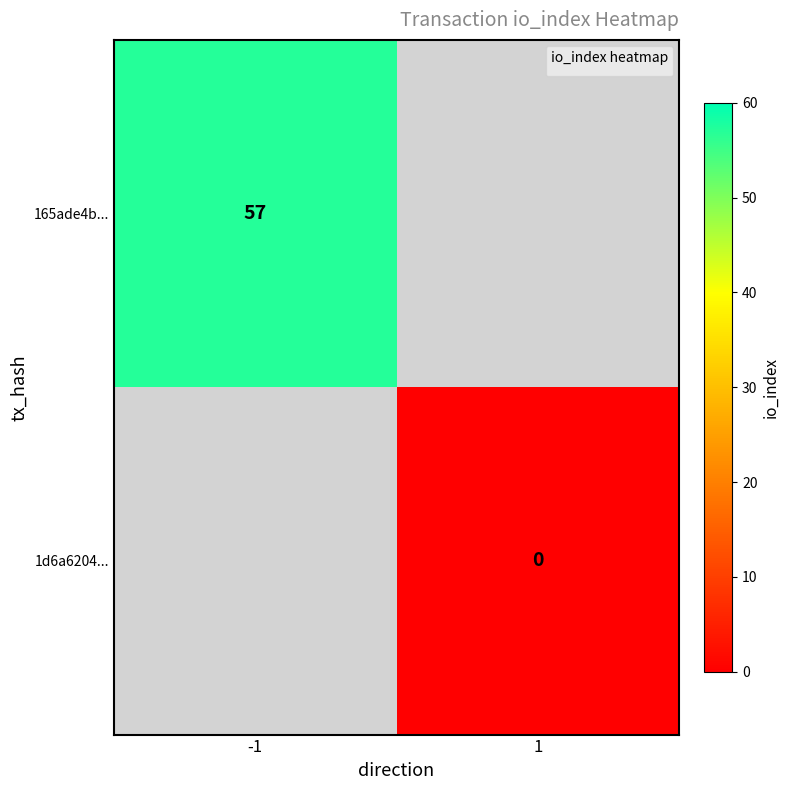

Is the value of 1d6a6204... at 1 greater than the value of 165ade4b... at -1?

No